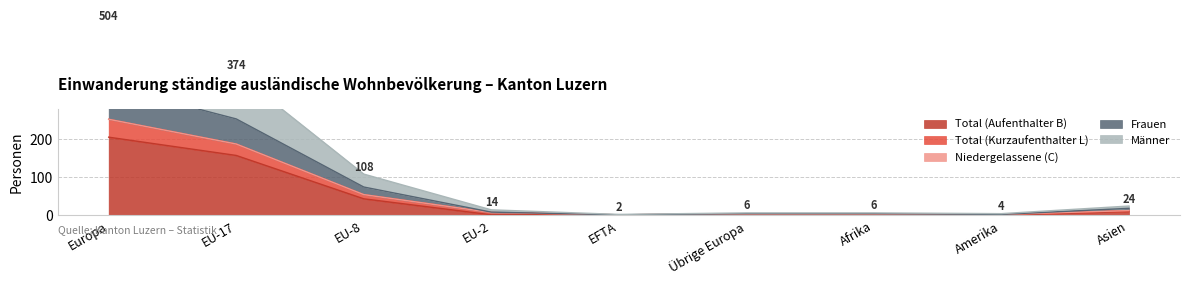

What is the difference between the second highest and minimum values in the Frauen series?

252